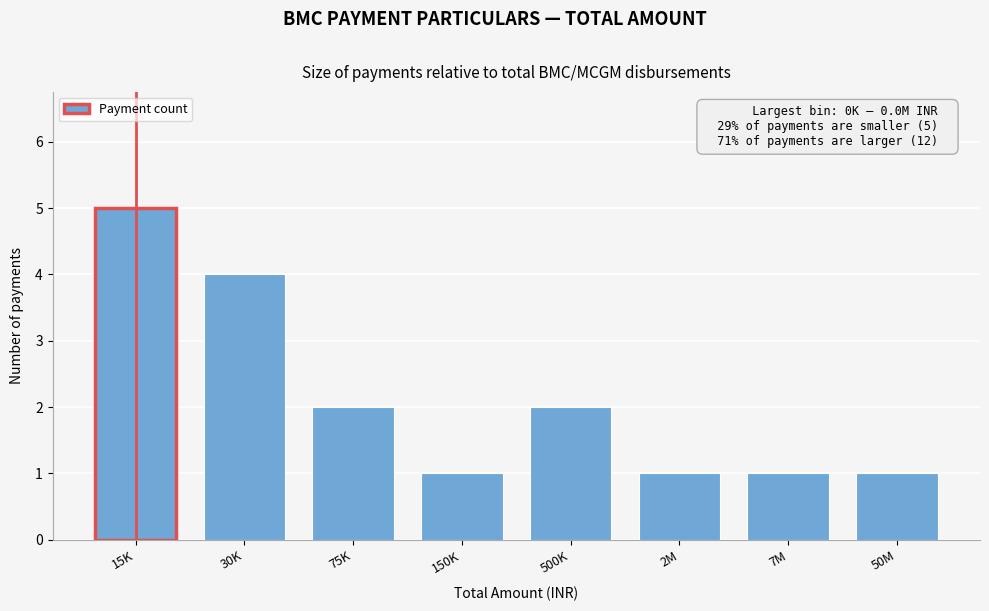

Reading left to right, transcribe all the data shown in this chart.

5	4	2	1	2	1	1	1